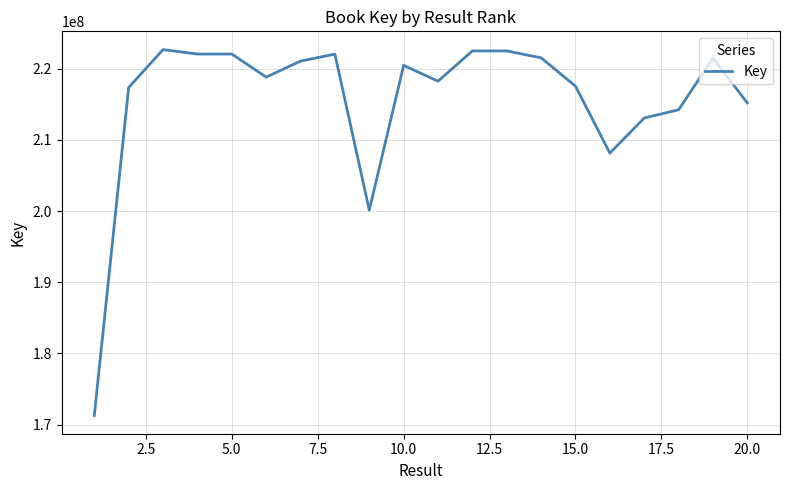

What is the minimum value shown in the chart?

171282247